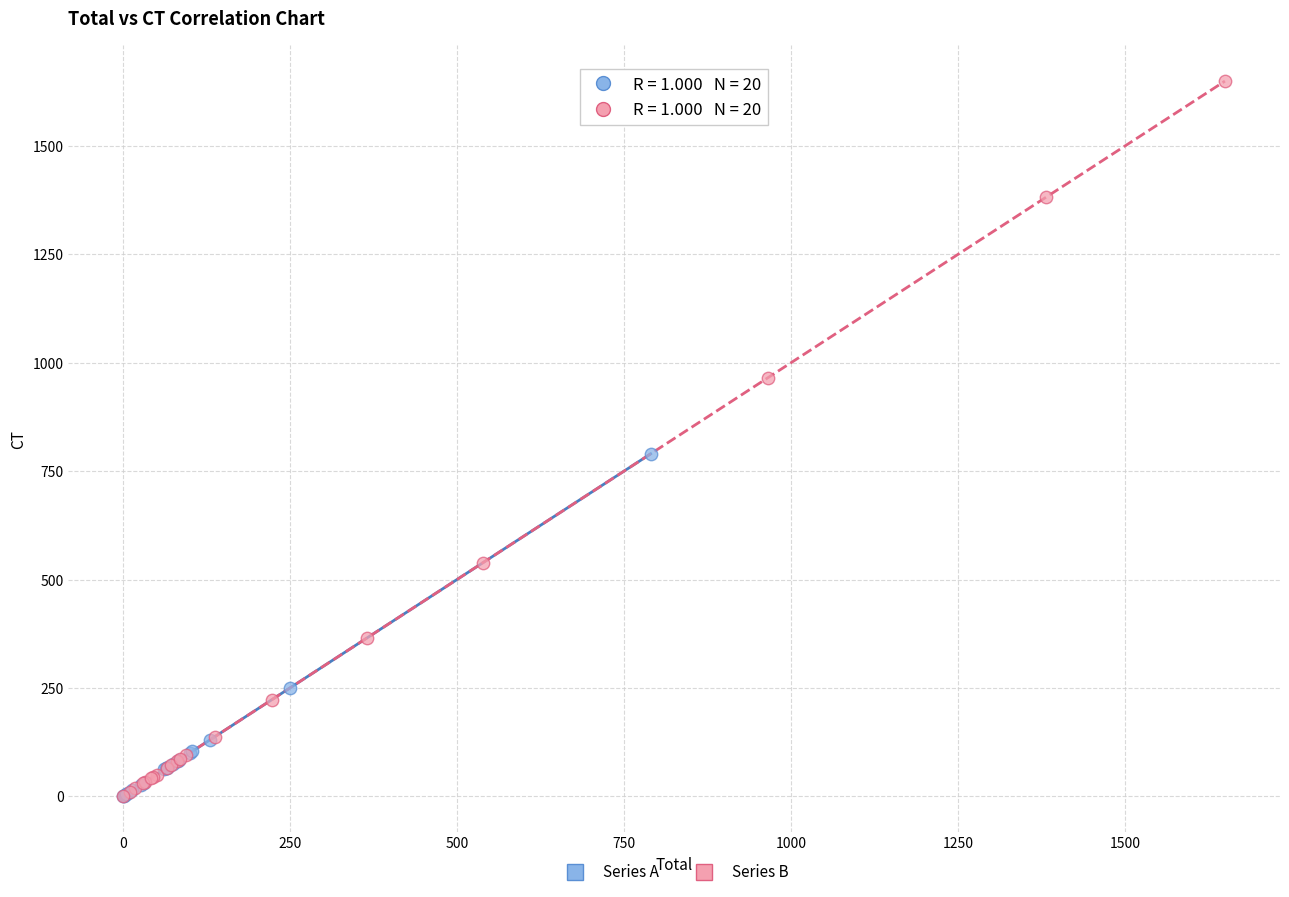

Which series contains the highest Y value?

Series B